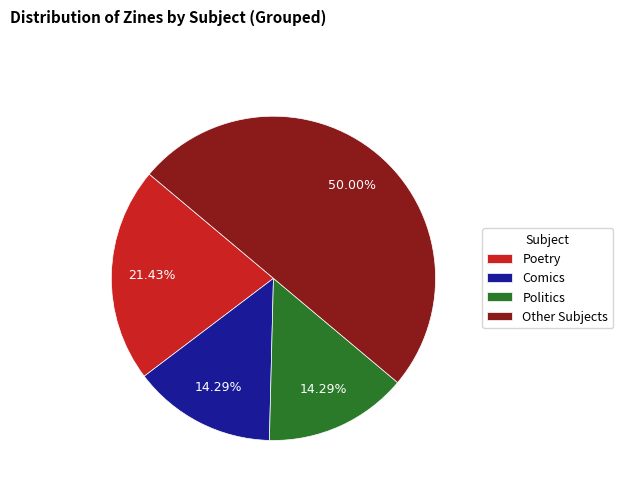

Combined, do Comics and Other Subjects account for over 50%?

Yes